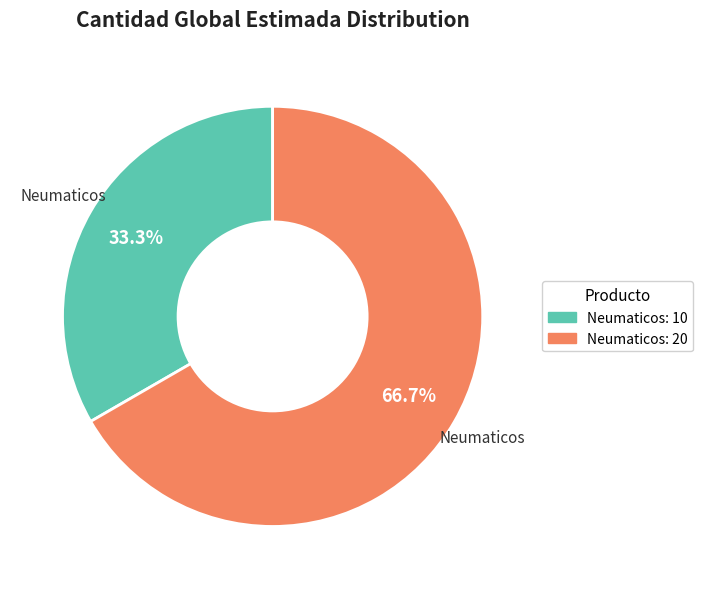

Between Neumaticos: 10 and Neumaticos: 20, which is larger?

Neumaticos: 20